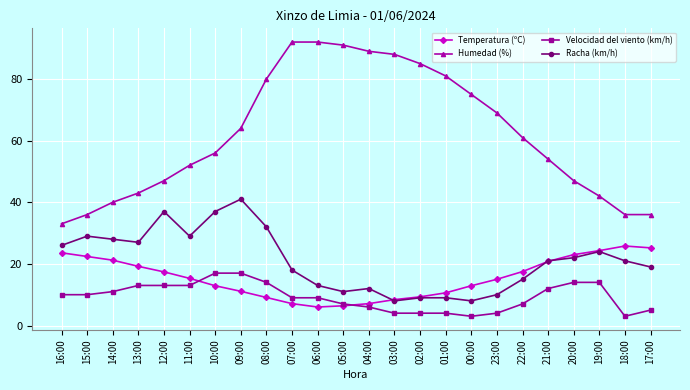

What is the minimum value for Temperatura (ºC)?

6.0